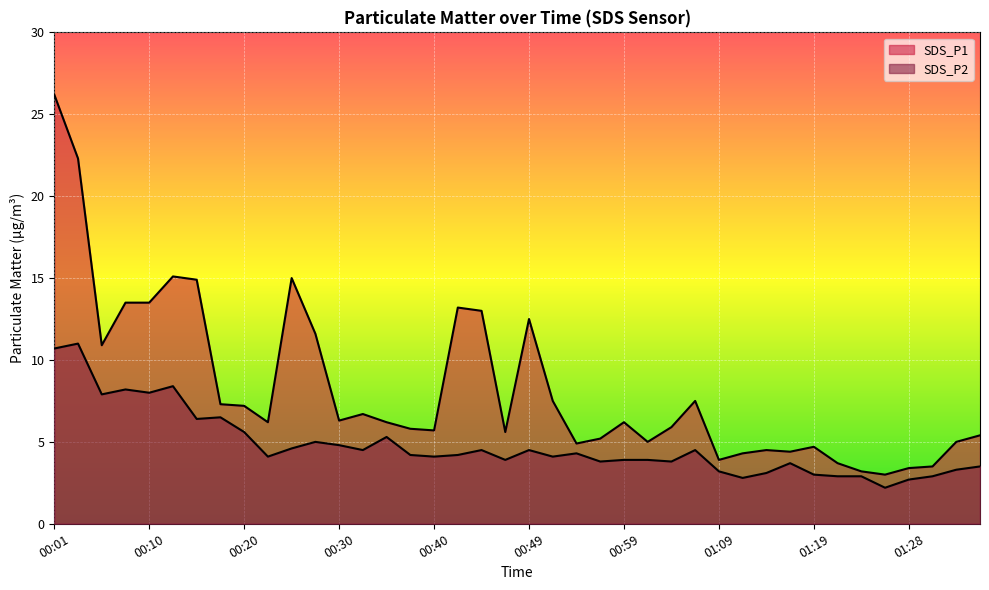

At 01:14, list the series in order from largest to smallest.

SDS_P1, SDS_P2